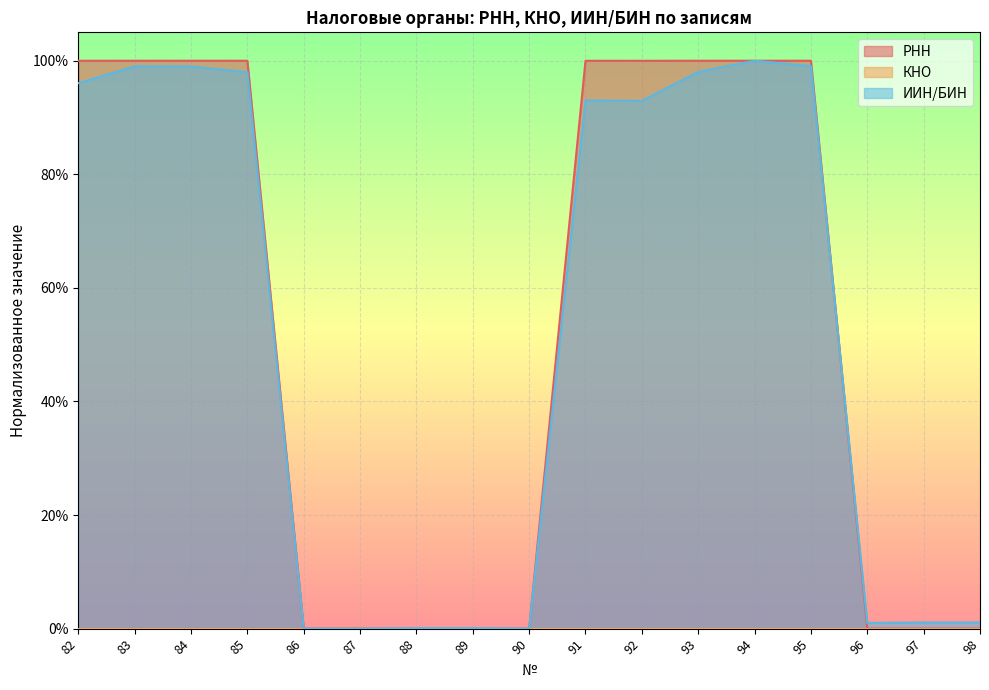

What is the value of the ИИН/БИН point at the 3rd from the left?

1.0